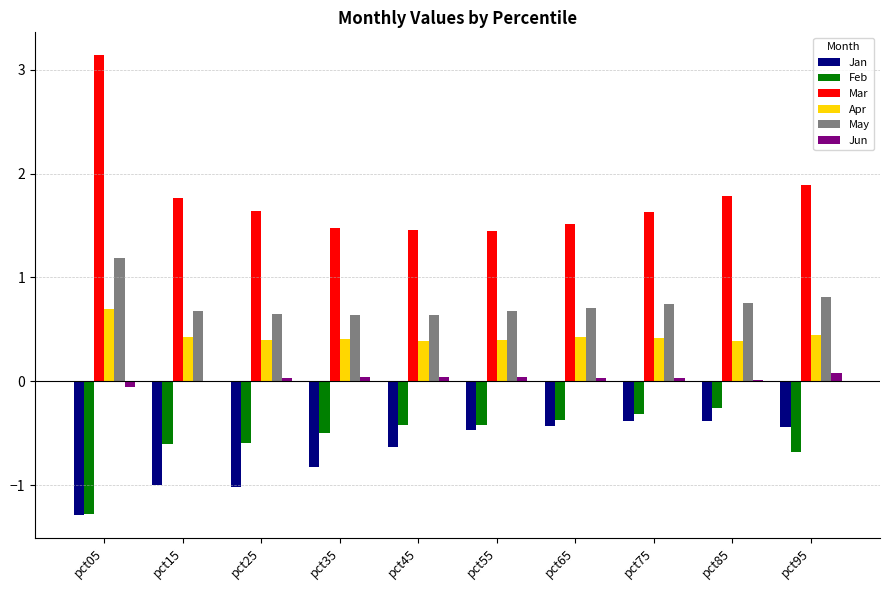

Are the bars horizontal?

No